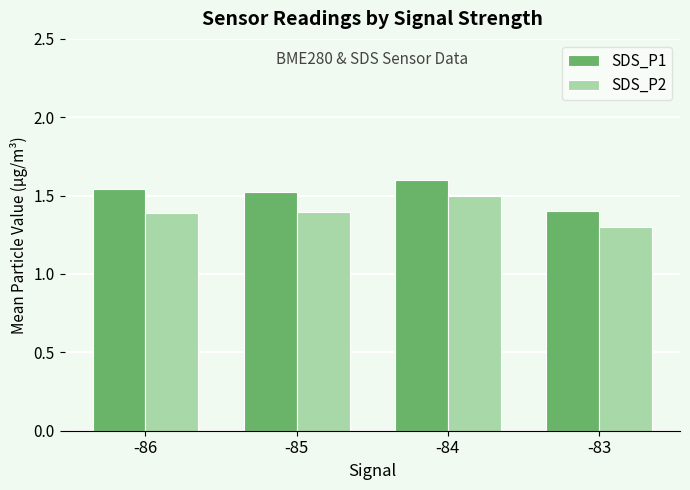

How many bars are there in each group?

2